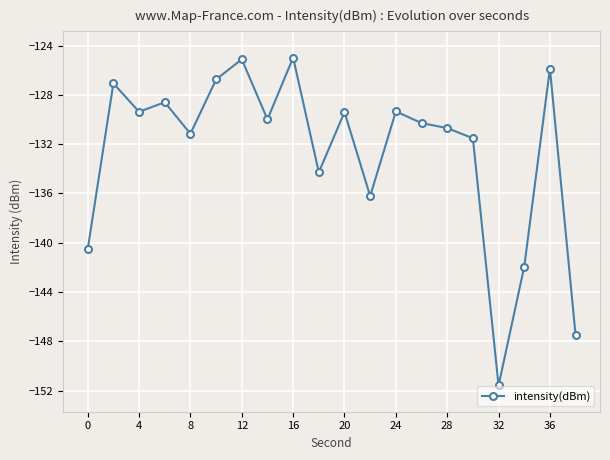

What is the average value?

-132.6